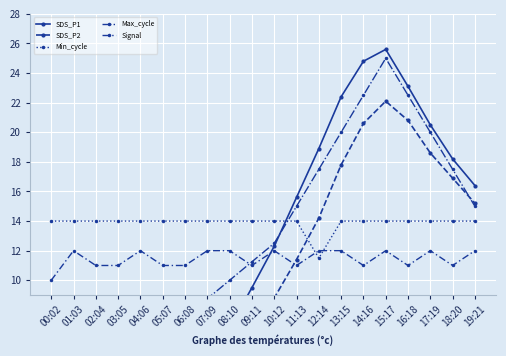

What is the value of the SDS_P1 point at the 6th from the left?

1.1